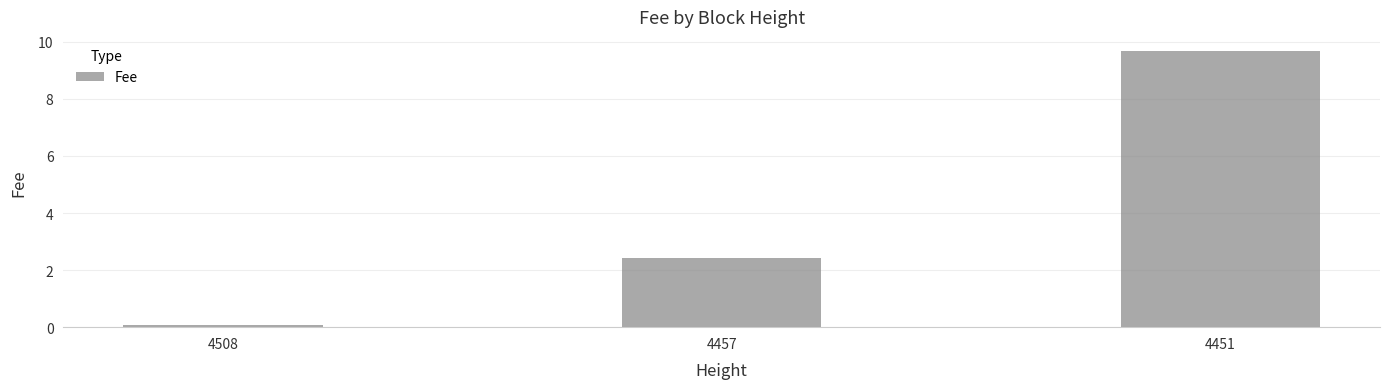

How many data points are above 2?

2